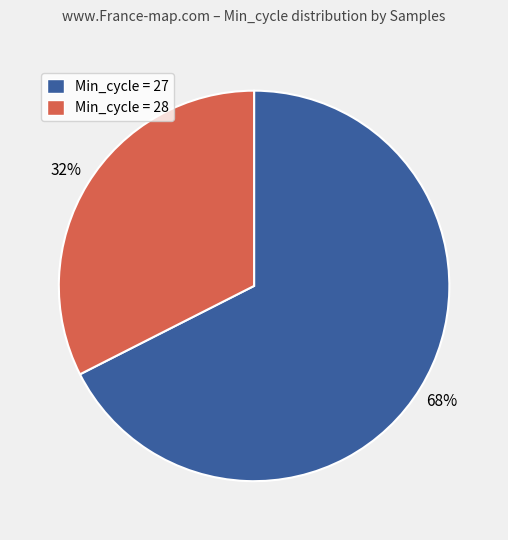

True or false: Min_cycle = 27 accounts for 61% of the total.

False